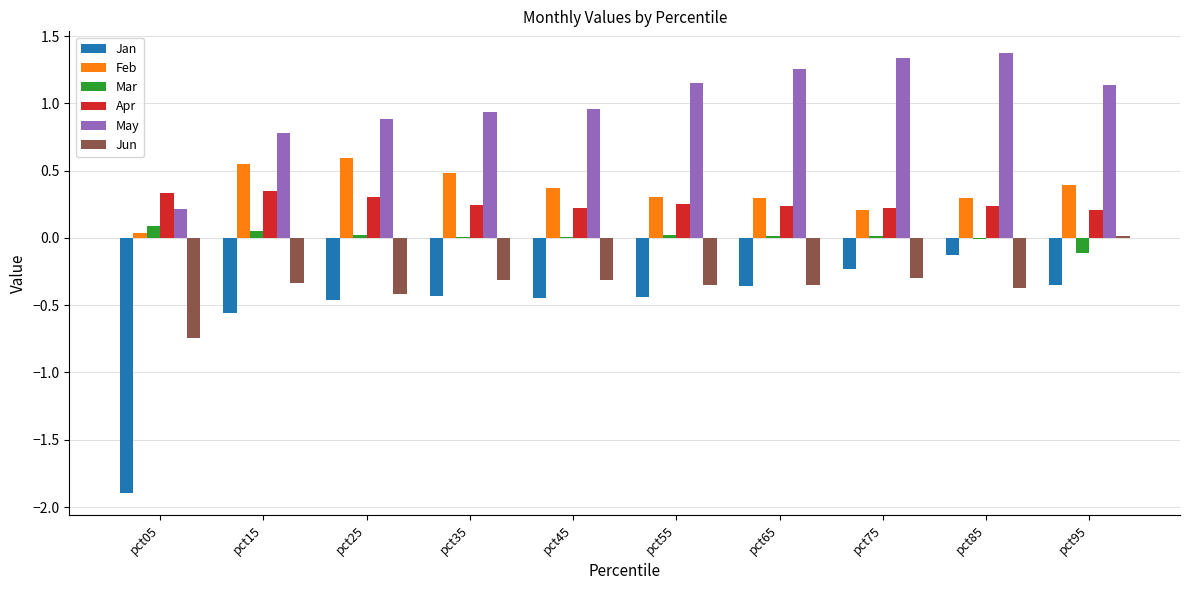

Which series has the largest total across all categories?

May